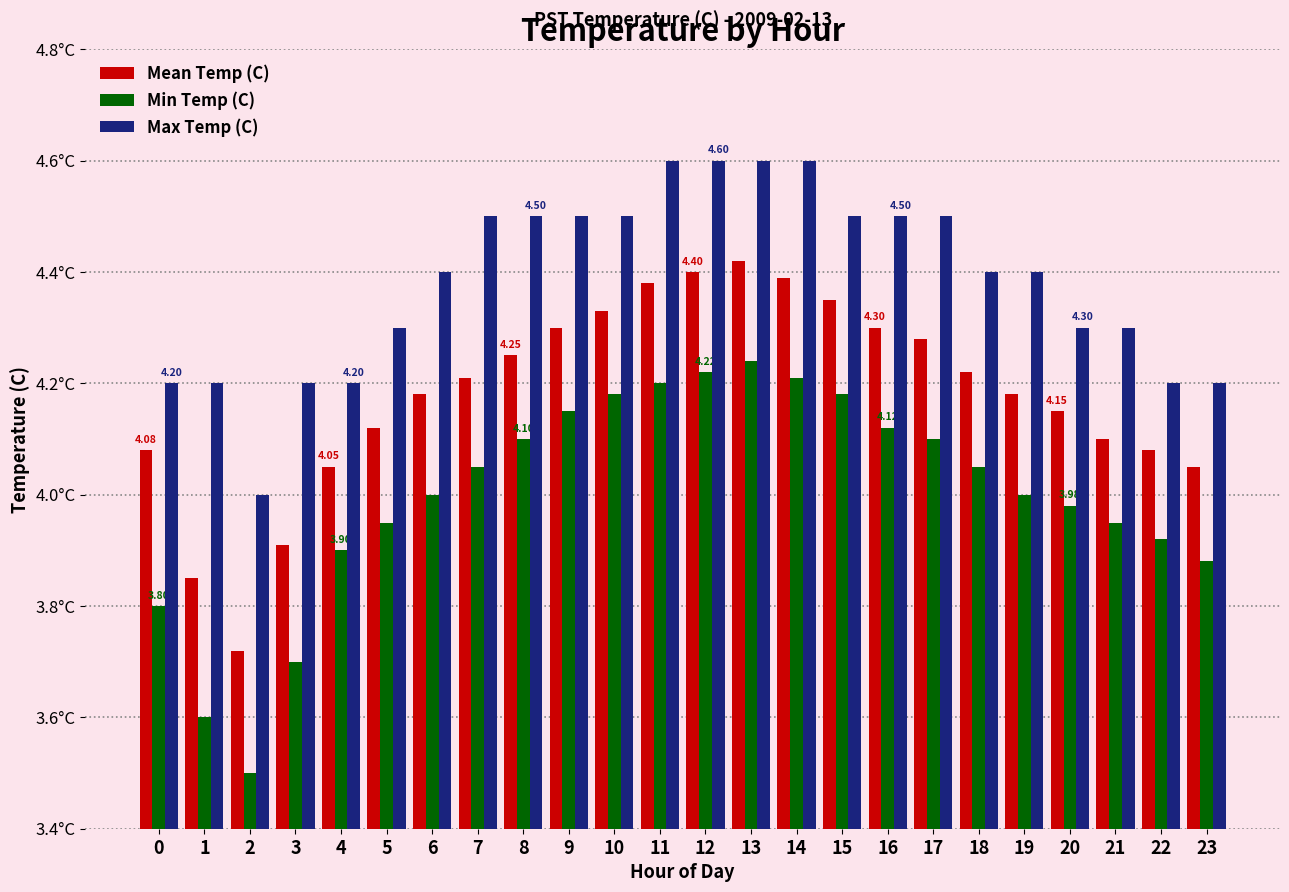

Rank the series by their maximum value, from lowest to highest.

Min Temp (C), Mean Temp (C), Max Temp (C)